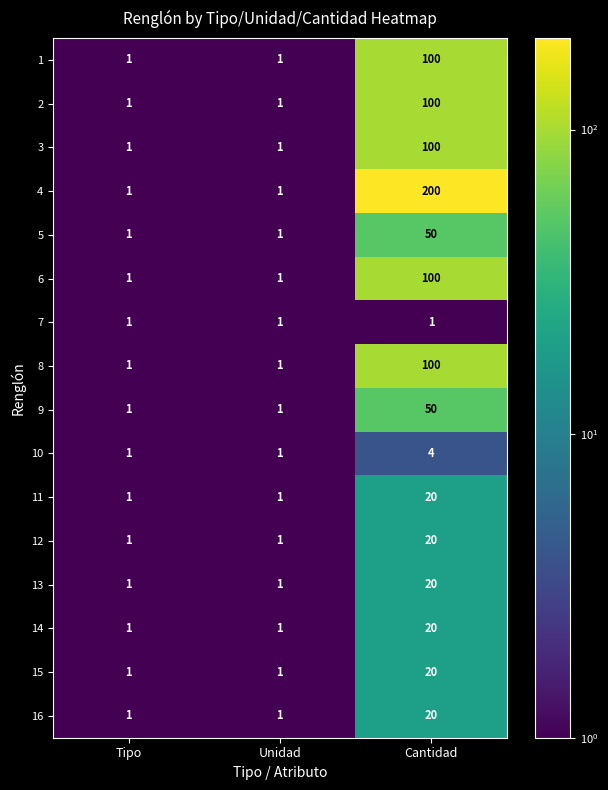

Which series changed the most between Unidad and Cantidad?

4